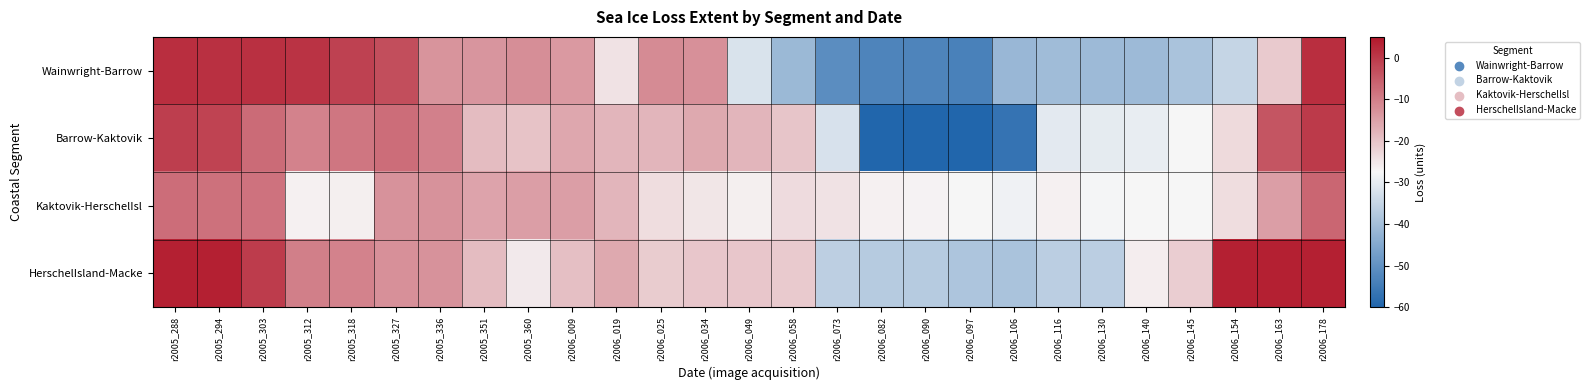

What is the difference between the highest and lowest values at r2005_288?

11.0